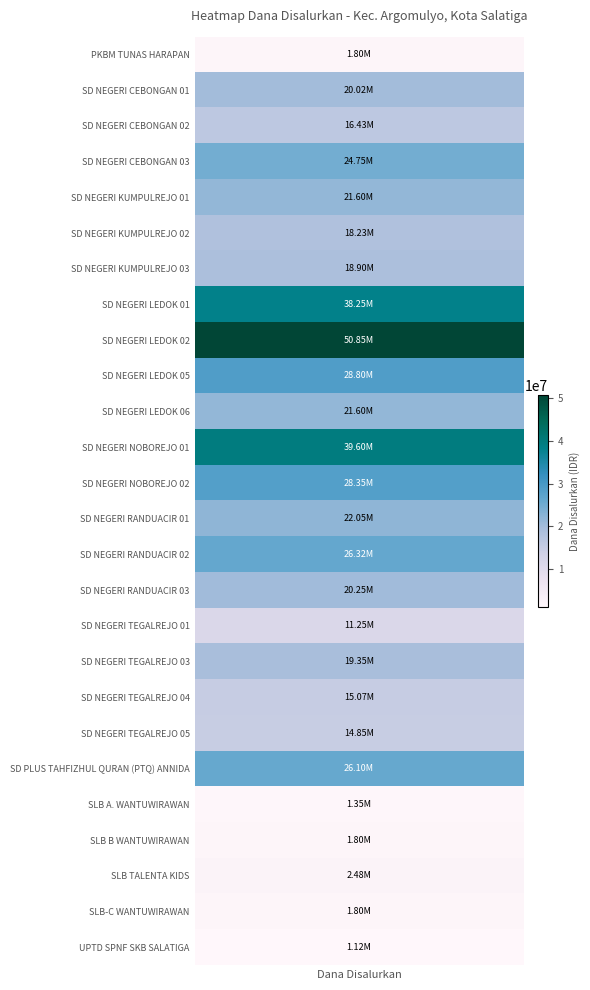

Rank the categories by value from highest to lowest.

SD NEGERI LEDOK 02, SD NEGERI NOBOREJO 01, SD NEGERI LEDOK 01, SD NEGERI LEDOK 05, SD NEGERI NOBOREJO 02, SD NEGERI RANDUACIR 02, SD PLUS TAHFIZHUL QURAN (PTQ) ANNIDA, SD NEGERI CEBONGAN 03, SD NEGERI RANDUACIR 01, SD NEGERI KUMPULREJO 01, SD NEGERI LEDOK 06, SD NEGERI RANDUACIR 03, SD NEGERI CEBONGAN 01, SD NEGERI TEGALREJO 03, SD NEGERI KUMPULREJO 03, SD NEGERI KUMPULREJO 02, SD NEGERI CEBONGAN 02, SD NEGERI TEGALREJO 04, SD NEGERI TEGALREJO 05, SD NEGERI TEGALREJO 01, SLB TALENTA KIDS, PKBM TUNAS HARAPAN, SLB B WANTUWIRAWAN, SLB-C WANTUWIRAWAN, SLB A. WANTUWIRAWAN, UPTD SPNF SKB SALATIGA